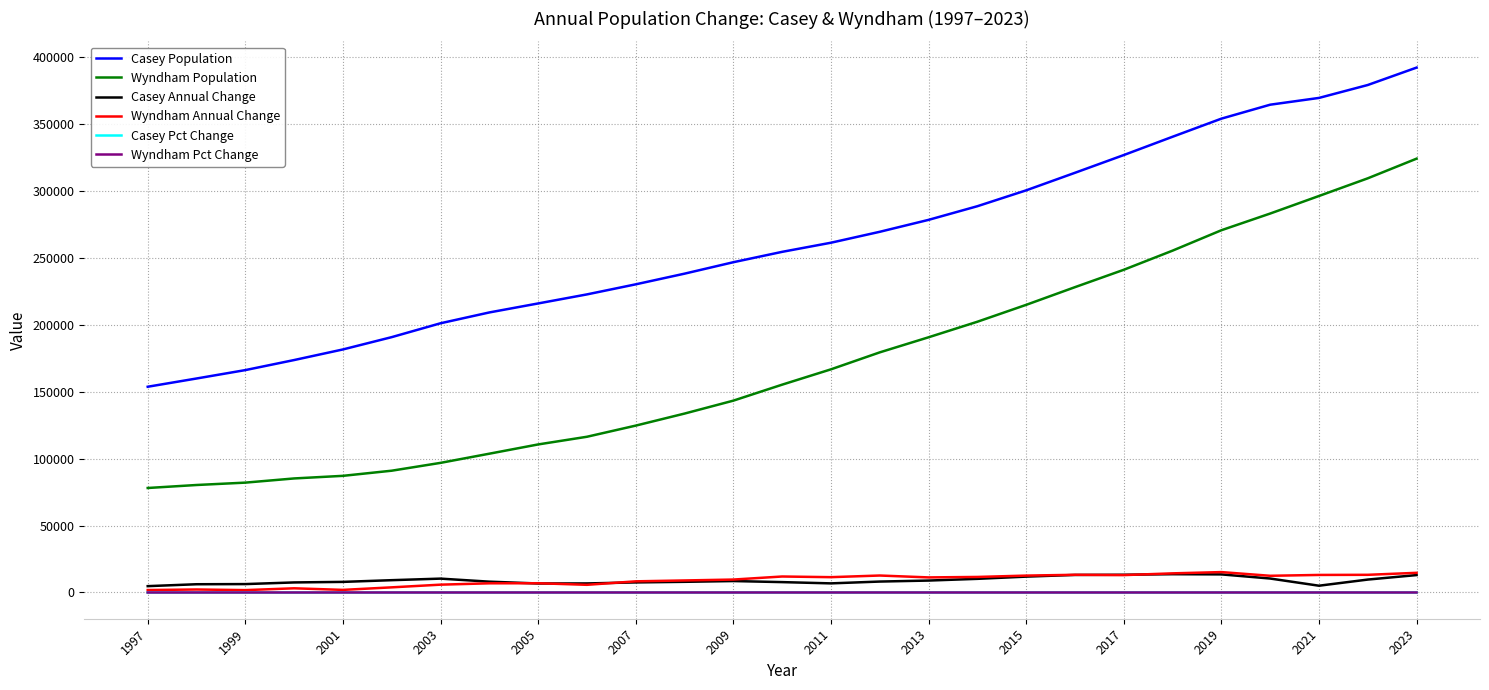

Which series has the largest total across all categories?

Casey Population